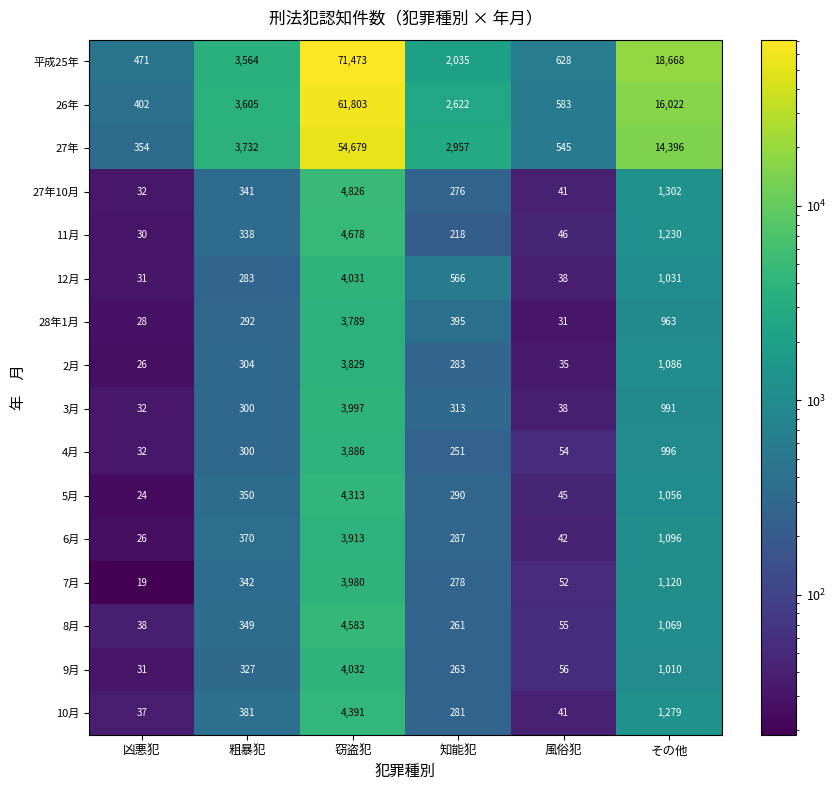

Which label corresponds to the smallest value in the chart?

凶悪犯